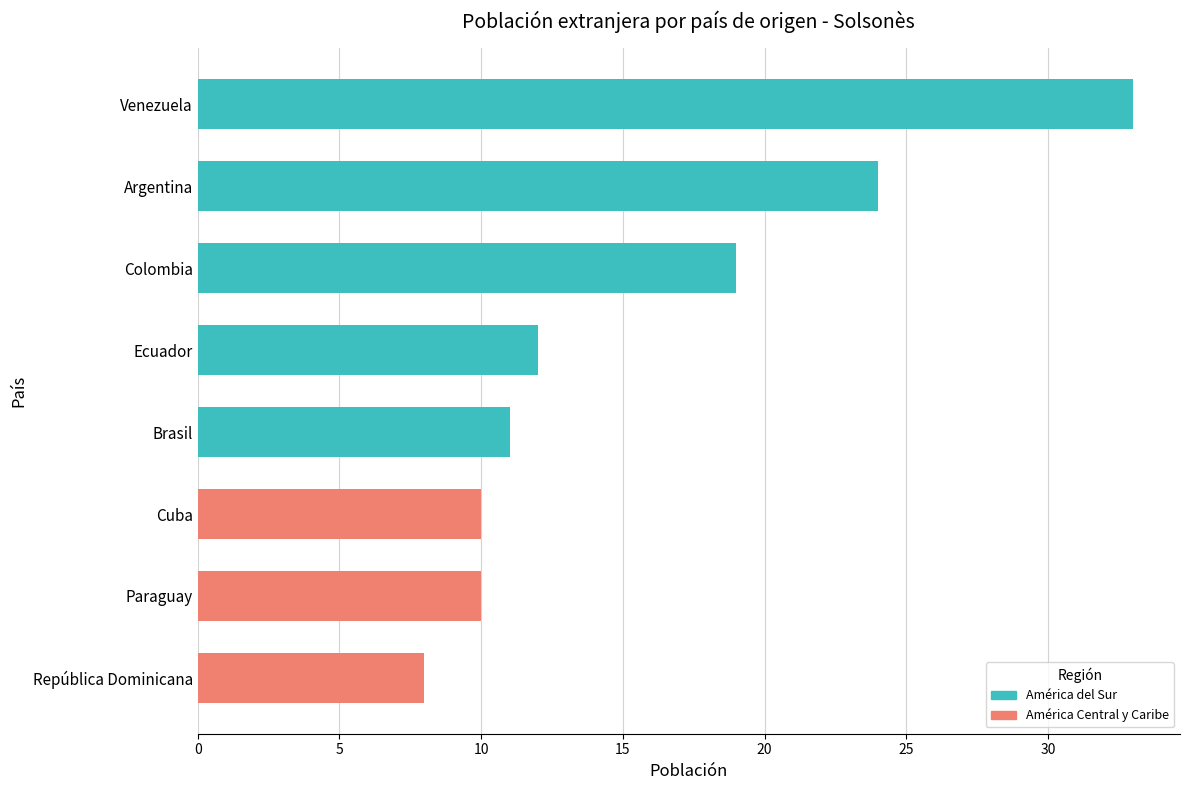

What is the average value?

16